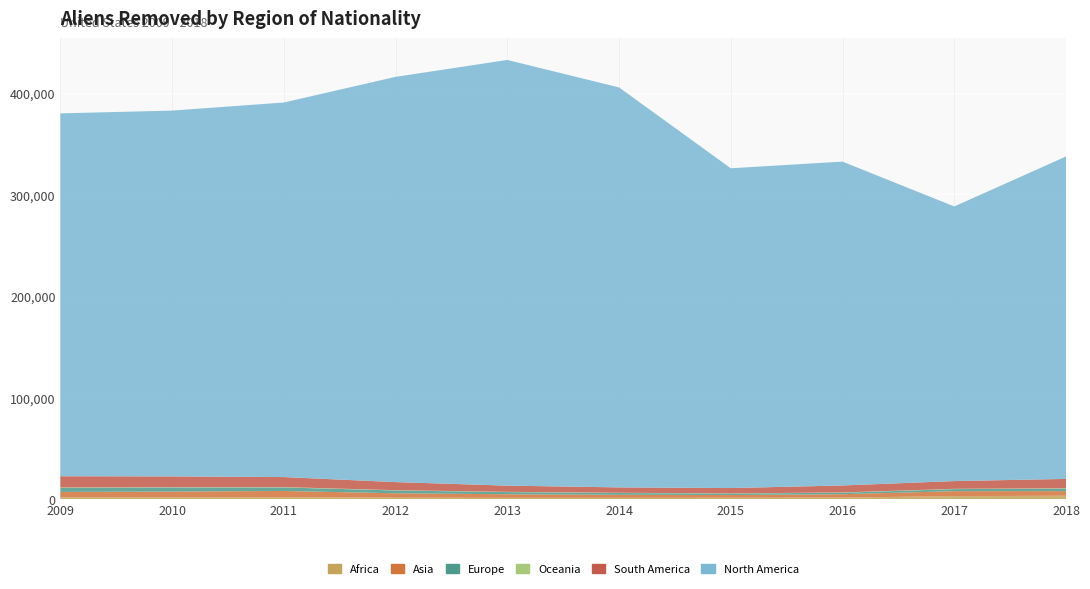

Reading left to right, what are all the values shown in this chart?

Africa: 2009=1777	2010=1773	2011=1865	2012=1427	2013=1288	2014=1285	2015=1362	2016=1521	2017=2946	2018=3329
Asia: 2009=5313	2010=5647	2011=6155	2012=4293	2013=3475	2014=2984	2015=2639	2016=3314	2017=4896	2018=4534
Europe: 2009=4075	2010=4045	2011=3475	2012=2799	2013=2162	2014=1758	2015=1463	2016=1494	2017=2015	2018=2475
Oceania: 2009=297	2010=308	2011=334	2012=256	2013=238	2014=228	2015=185	2016=237	2017=276	2018=323
South America: 2009=11075	2010=10576	2011=9869	2012=7968	2013=6096	2014=5287	2015=5239	2016=6858	2017=7622	2018=9224
North America: 2009=357138	2010=360051	2011=368662	2012=398861	2013=418985	2014=393675	2015=314743	2016=318768	2017=270302	2018=317345